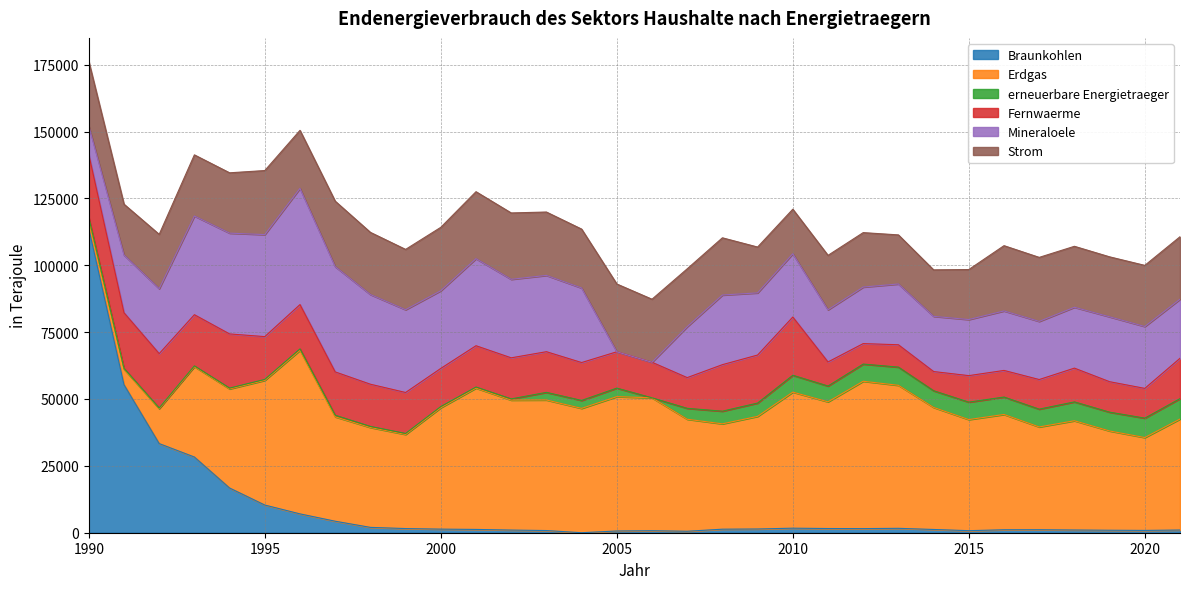

At which category does the chart reach its minimum across all series?

2004